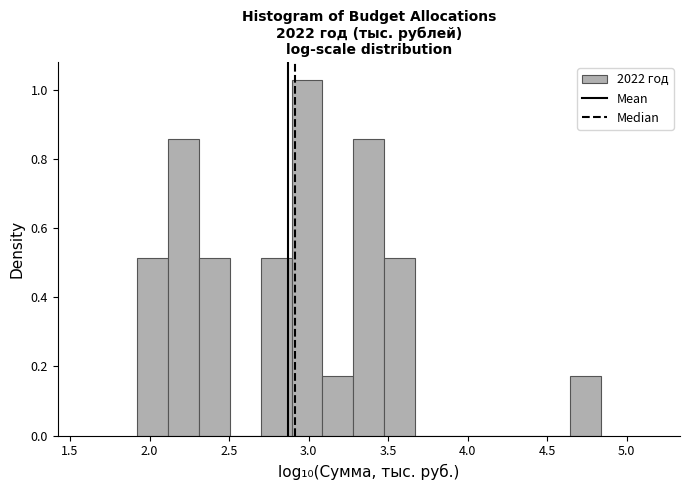

Read against the x-axis, roughly where is the centre of the tallest bar?

3.00